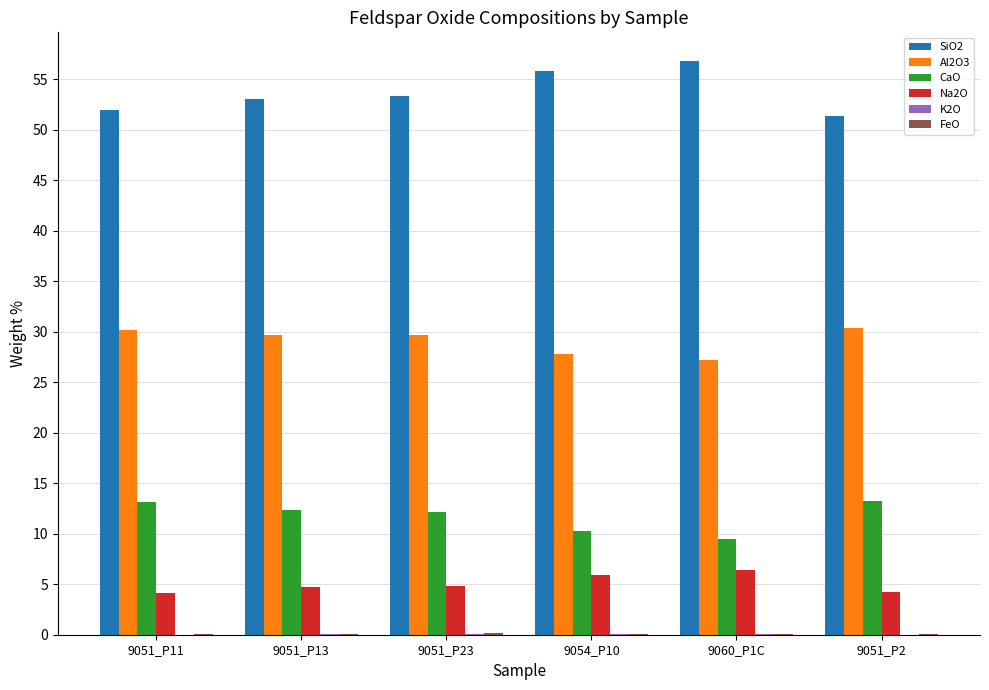

Which series has the largest total across all categories?

SiO2